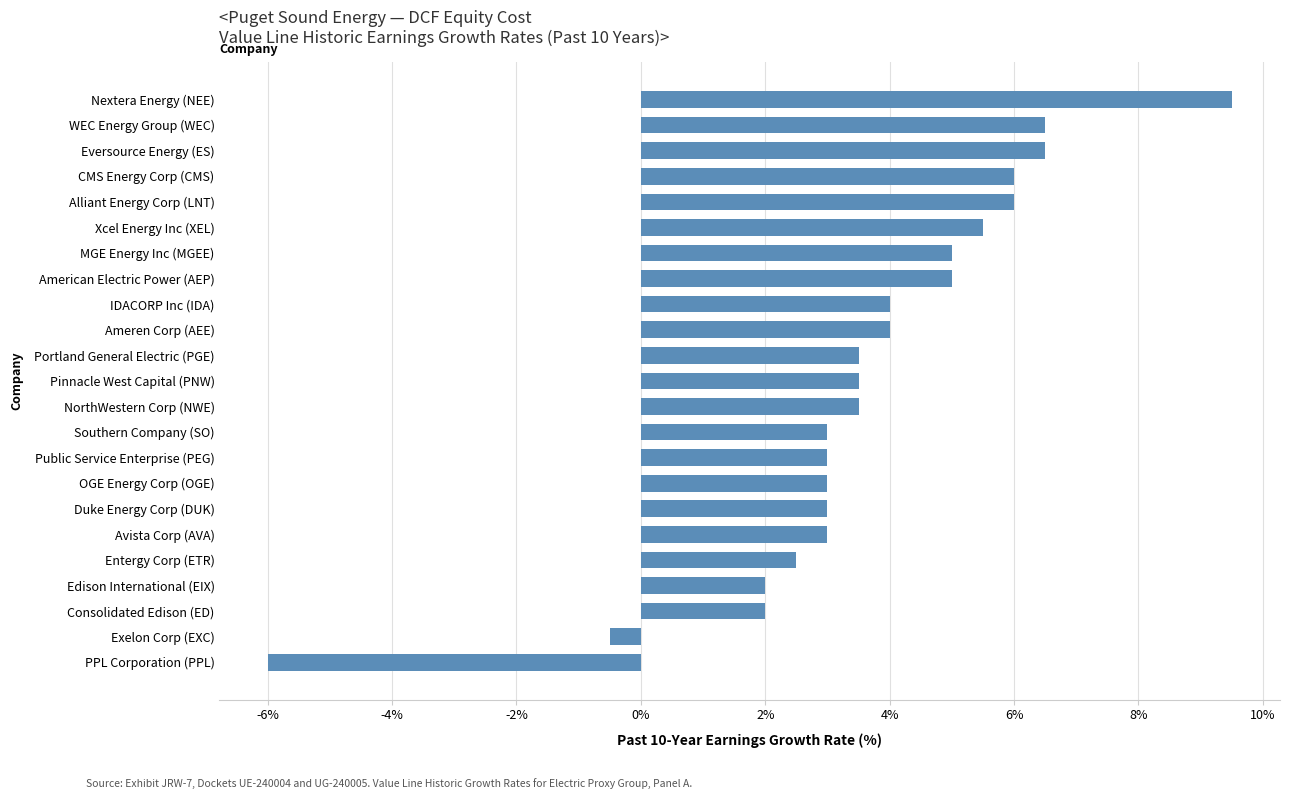

What is the greatest value displayed?

9.5